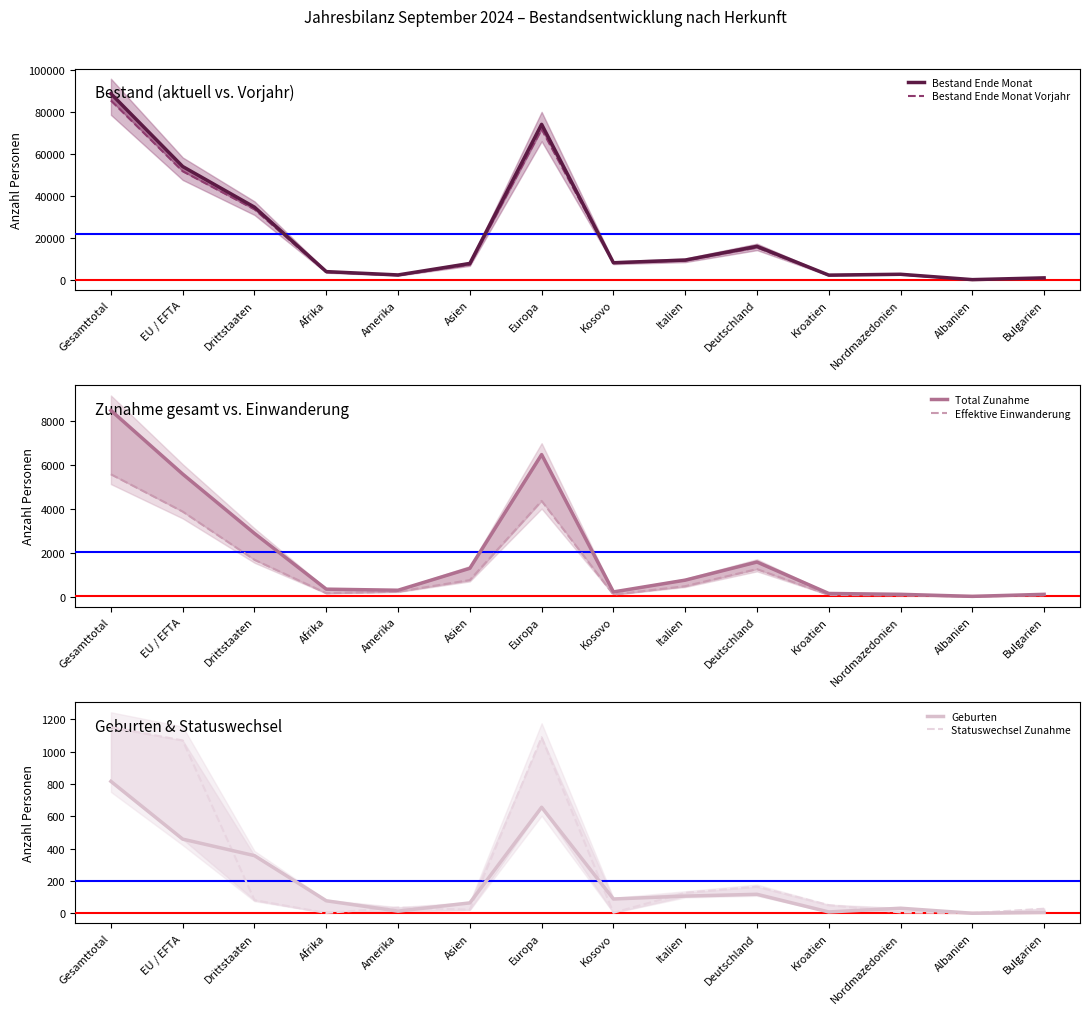

Reading right to left, transcribe all the data shown in this chart.

Bestand Ende Monat: Bulgarien=1041	Albanien=201	Nordmazedonien=2754	Kroatien=2351	Deutschland=16051	Italien=9519	Kosovo=8238	Europa=74125	Asien=7905	Amerika=2436	Afrika=4018	Drittstaaten=34693	EU / EFTA=54038	Gesamttotal=88731
Bestand Ende Monat Vorjahr: Bulgarien=953	Albanien=180	Nordmazedonien=2710	Kroatien=2316	Deutschland=15474	Italien=9281	Kosovo=8259	Europa=71790	Asien=7329	Amerika=2296	Afrika=3791	Drittstaaten=33666	EU / EFTA=51791	Gesamttotal=85457
Total Zunahme: Bulgarien=124	Albanien=32	Nordmazedonien=125	Kroatien=163	Deutschland=1590	Italien=768	Kosovo=233	Europa=6466	Asien=1305	Amerika=310	Afrika=359	Drittstaaten=2888	EU / EFTA=5580	Gesamttotal=8468
Effektive Einwanderung: Bulgarien=82	Albanien=29	Nordmazedonien=72	Kroatien=101	Deutschland=1269	Italien=495	Kosovo=113	Europa=4364	Asien=772	Amerika=246	Afrika=178	Drittstaaten=1692	EU / EFTA=3879	Gesamttotal=5571
Geburten: Bulgarien=6	Albanien=1	Nordmazedonien=32	Kroatien=9	Deutschland=118	Italien=107	Kosovo=89	Europa=656	Asien=65	Amerika=14	Afrika=78	Drittstaaten=357	EU / EFTA=459	Gesamttotal=816
Statuswechsel Zunahme: Bulgarien=29	Albanien=2	Nordmazedonien=6	Kroatien=51	Deutschland=165	Italien=127	Kosovo=4	Europa=1088	Asien=23	Amerika=36	Afrika=3	Drittstaaten=82	EU / EFTA=1069	Gesamttotal=1151